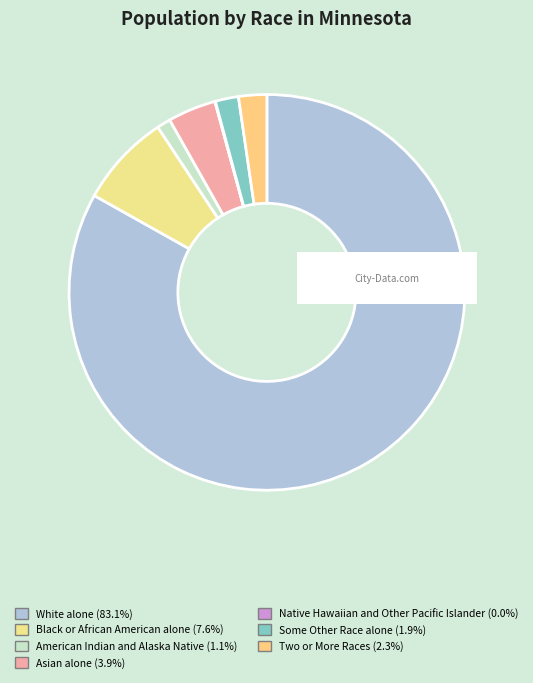

Rank the categories by value from highest to lowest.

White alone, Black or African American alone, Asian alone, Two or More Races, Some Other Race alone, American Indian and Alaska Native, Native Hawaiian and Other Pacific Islander